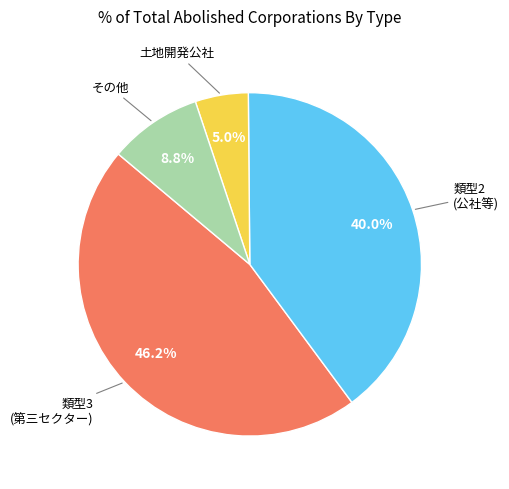

Is there any slice that represents more than half of the pie?

No